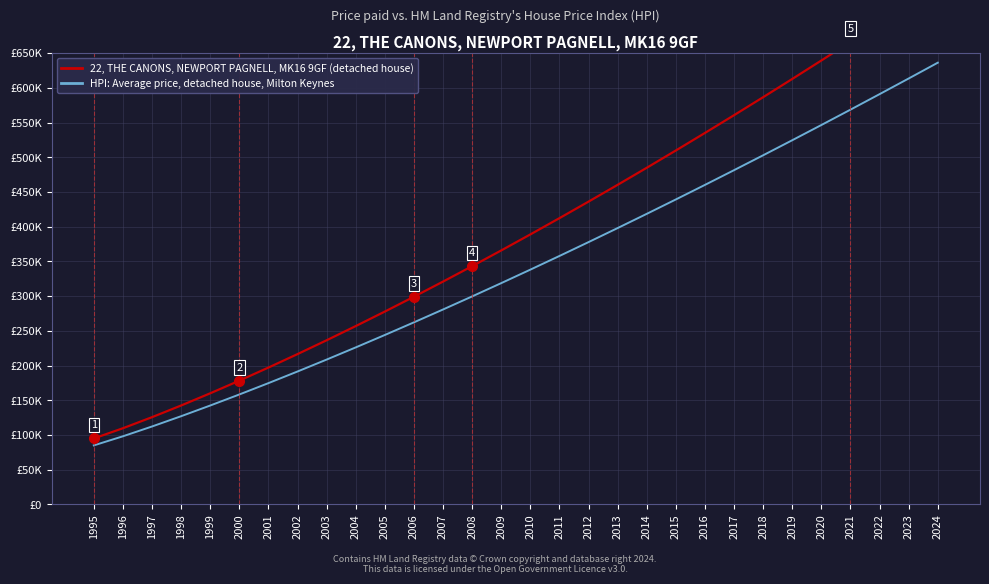

List the series in order of their peak value, lowest first.

HPI: Average price, detached house, Milton Keynes, 22, THE CANONS, NEWPORT PAGNELL, MK16 9GF (detached house)